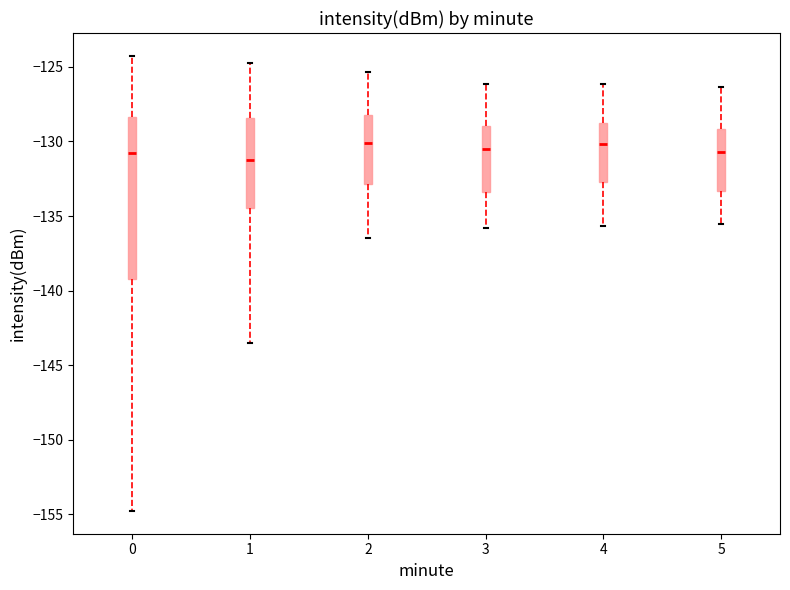

Where does the median line of the box at x = 4 sit on the y-axis? The values are not printed on the chart, so give them approximately, as read against the axis.

-130.0